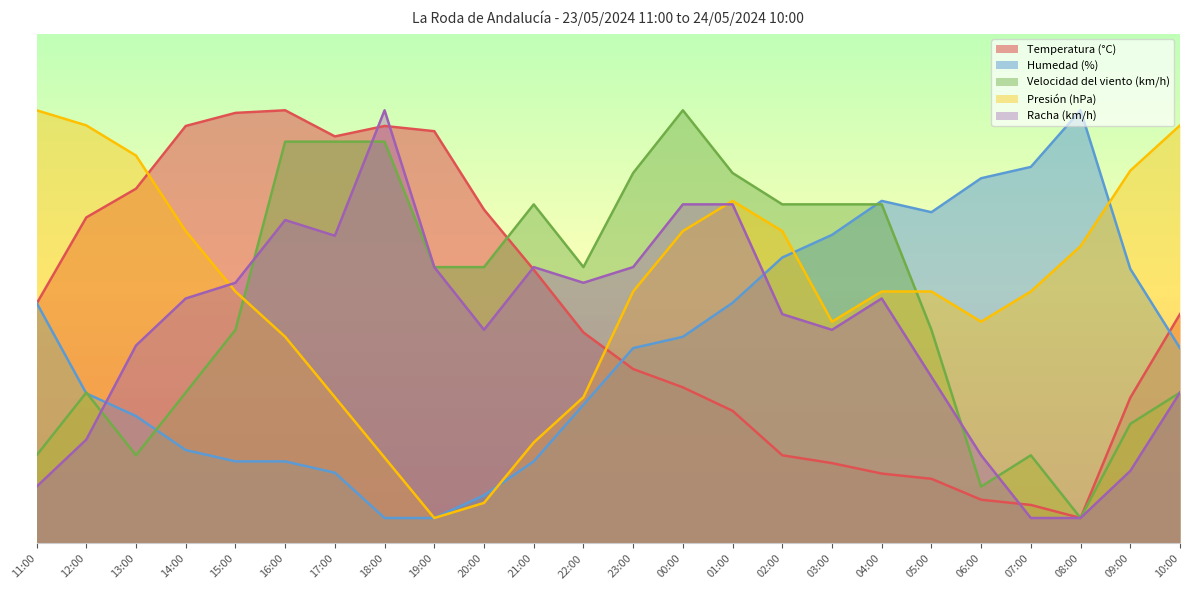

What are all the series names shown in the legend?

Temperatura (°C), Humedad (%), Velocidad del viento (km/h), Presión (hPa), Racha (km/h)